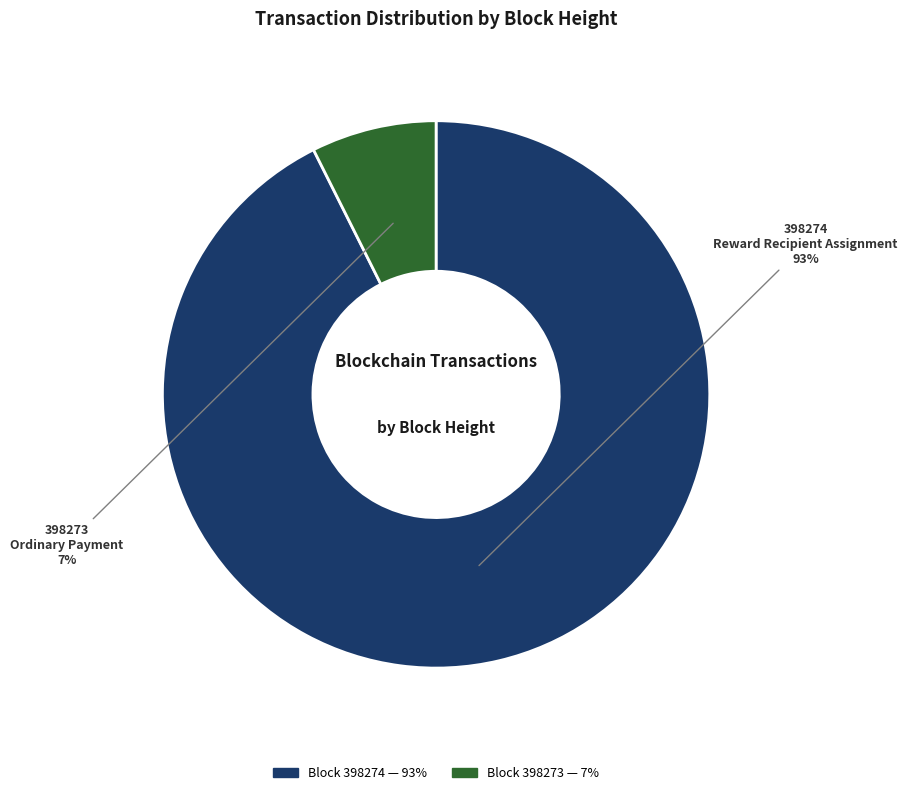

Is there any slice that represents more than half of the pie?

Yes